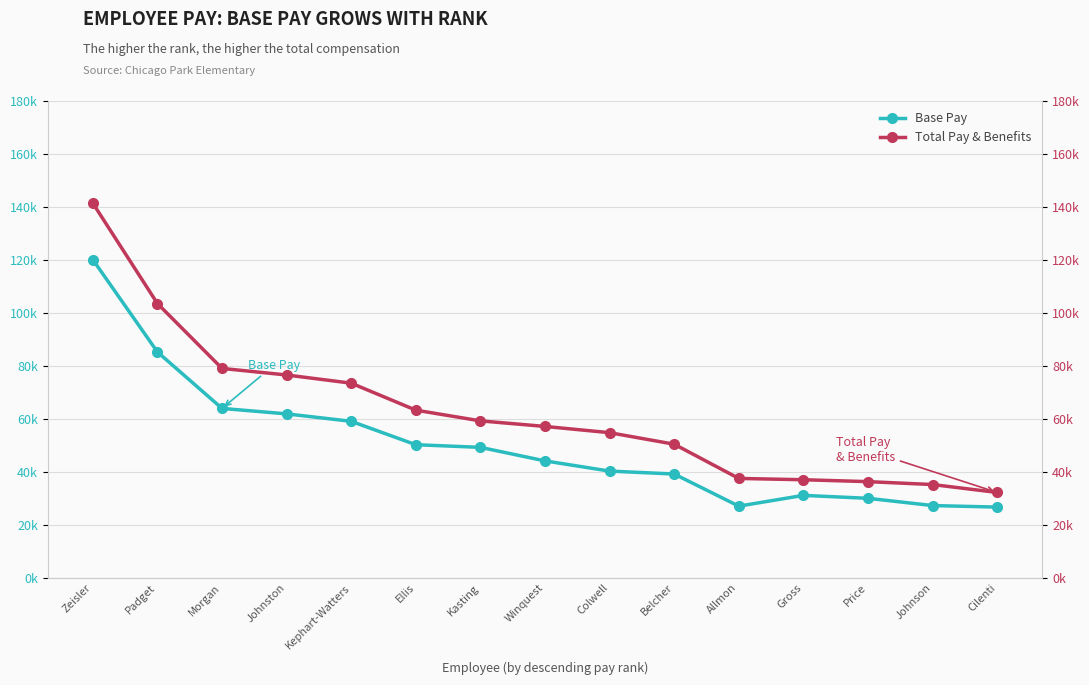

Where does the Base Pay series first go above 44154?

Zeisler